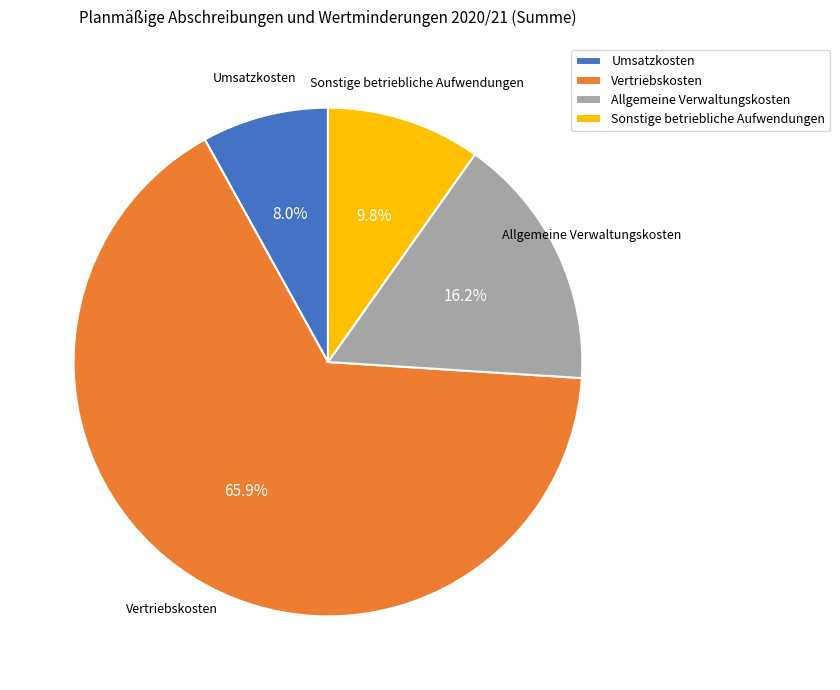

Approximately how many times larger is the value at Vertriebskosten compared to Umsatzkosten?

8.2